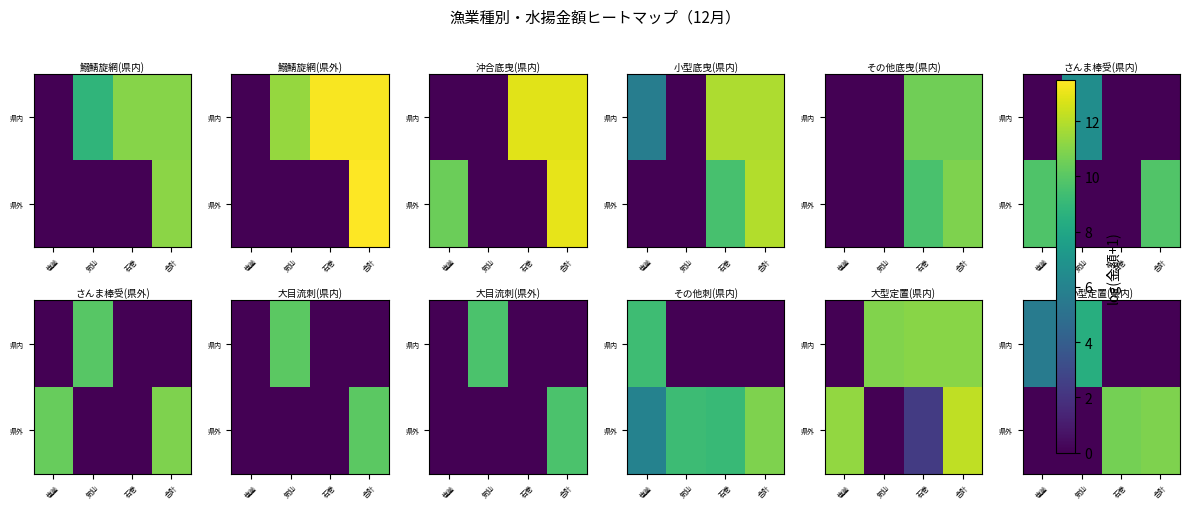

List the series in order of their peak value, highest first.

県外, 県内